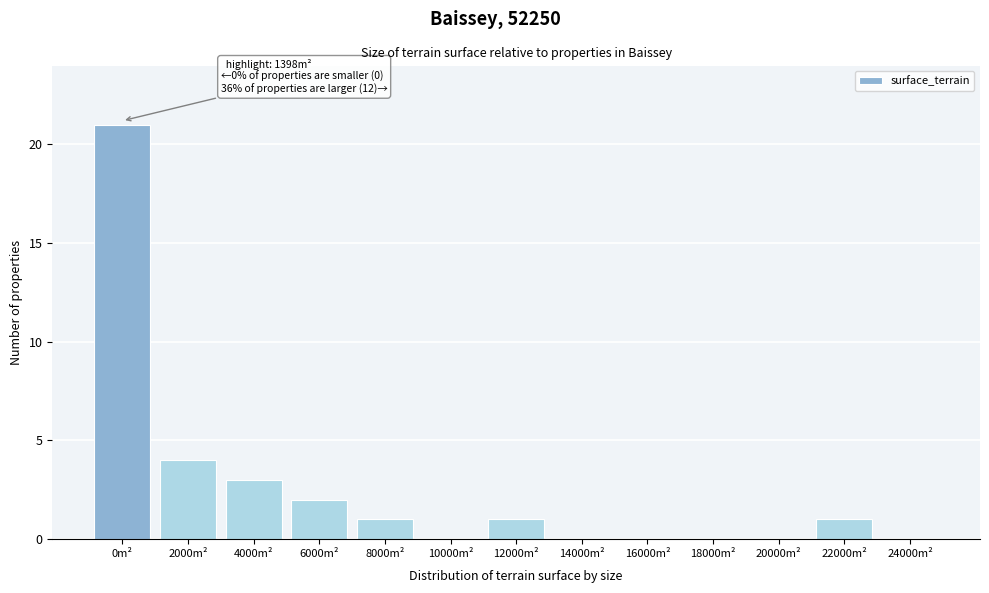

Reading left to right, what are all the values shown in this chart?

0m²=21	2000m²=4	4000m²=3	6000m²=2	8000m²=1	10000m²=0	12000m²=1	14000m²=0	16000m²=0	18000m²=0	20000m²=0	22000m²=1	24000m²=0